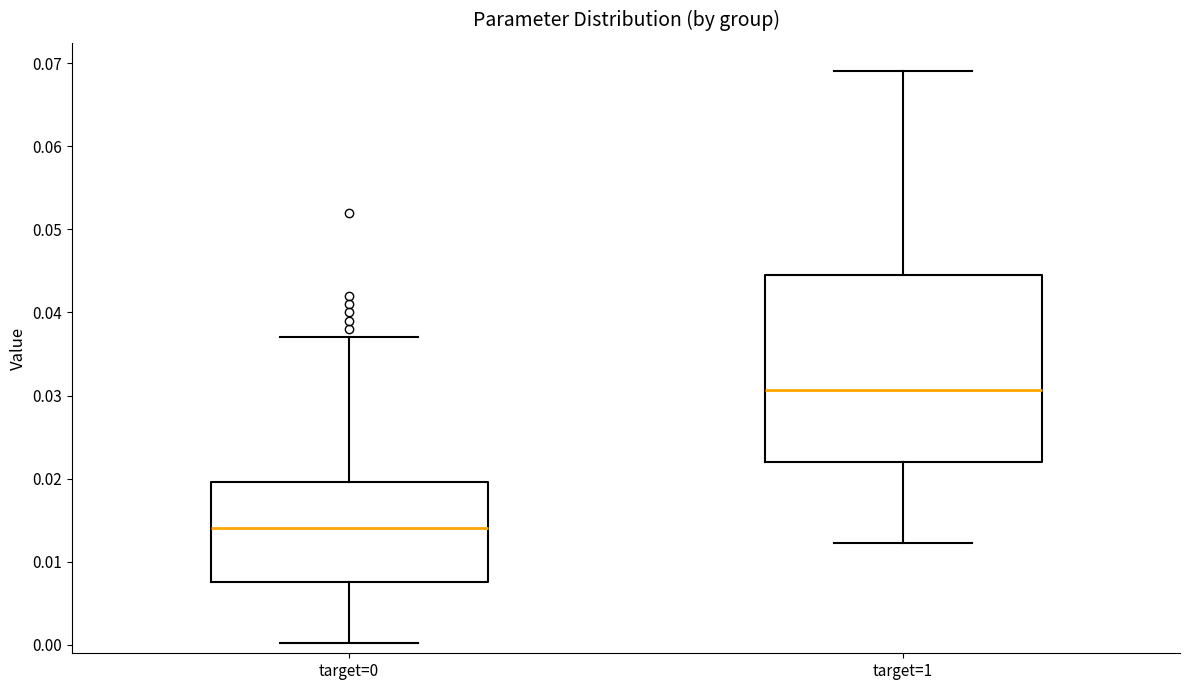

Comparing the boxes themselves (not the whiskers), which one is the tallest?

target=1